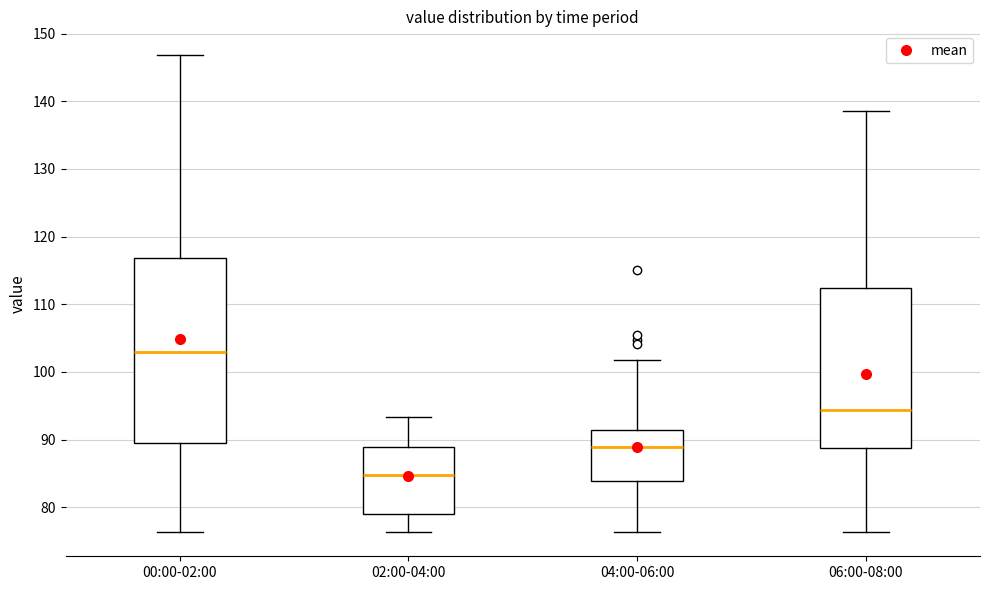

Comparing the boxes themselves (not the whiskers), which one is the tallest?

00:00-02:00